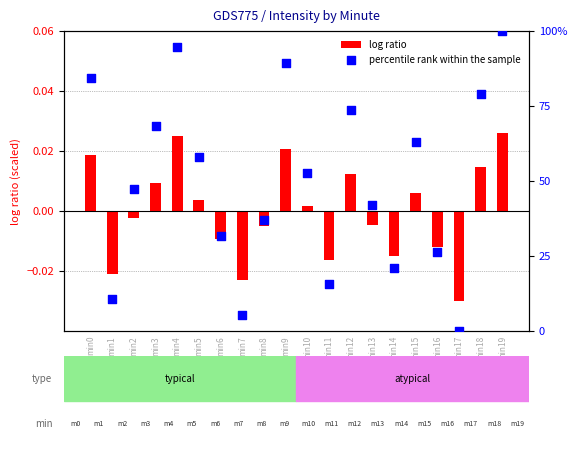

Is the value of log ratio at min15 greater than the value of percentile rank within the sample at min6?

No